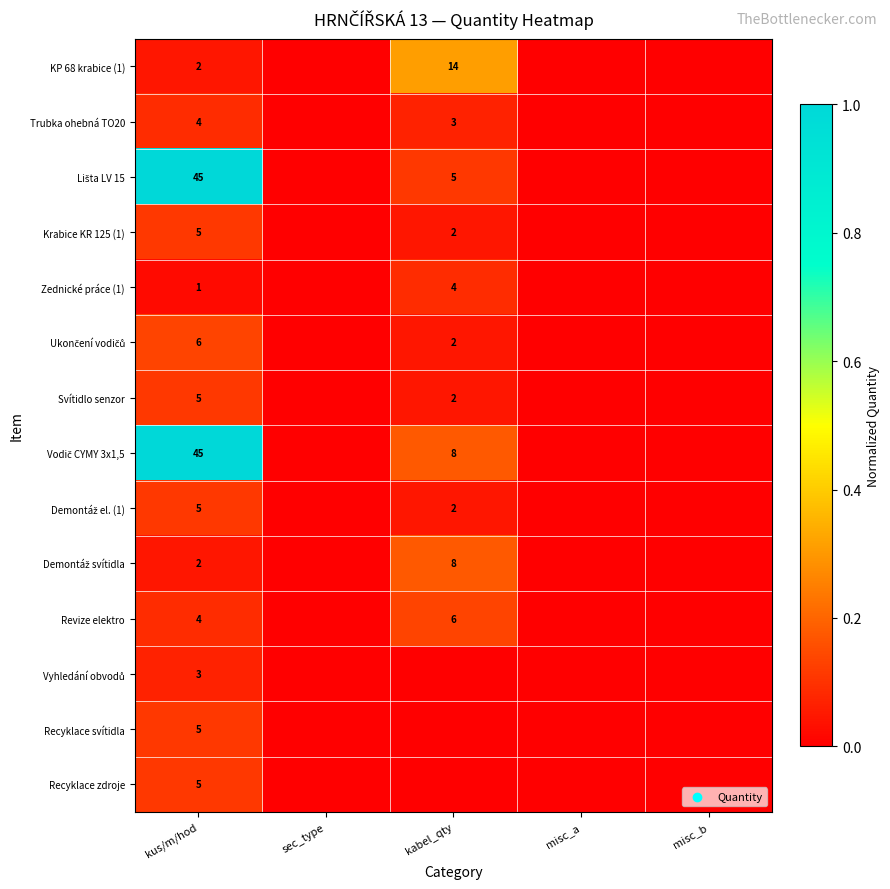

What is the spread (max minus min) of values at kus/m/hod?

44